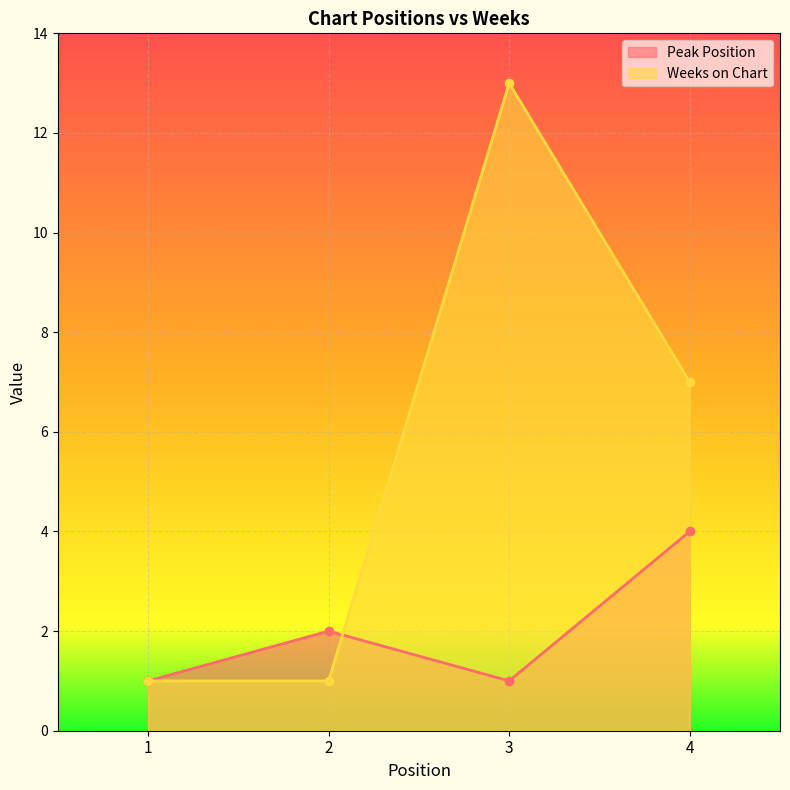

Rank the series by their maximum value, from lowest to highest.

Peak Position, Weeks on Chart